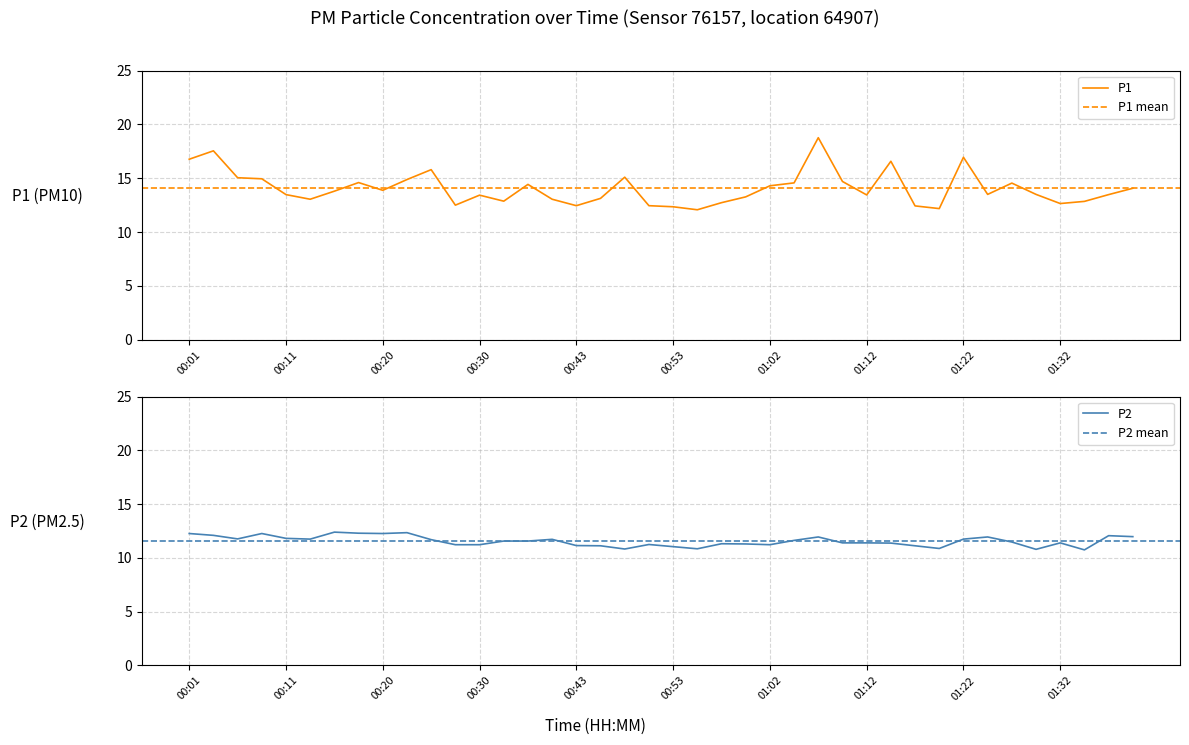

What is the difference between the second highest and minimum values in the P1 series?

5.5